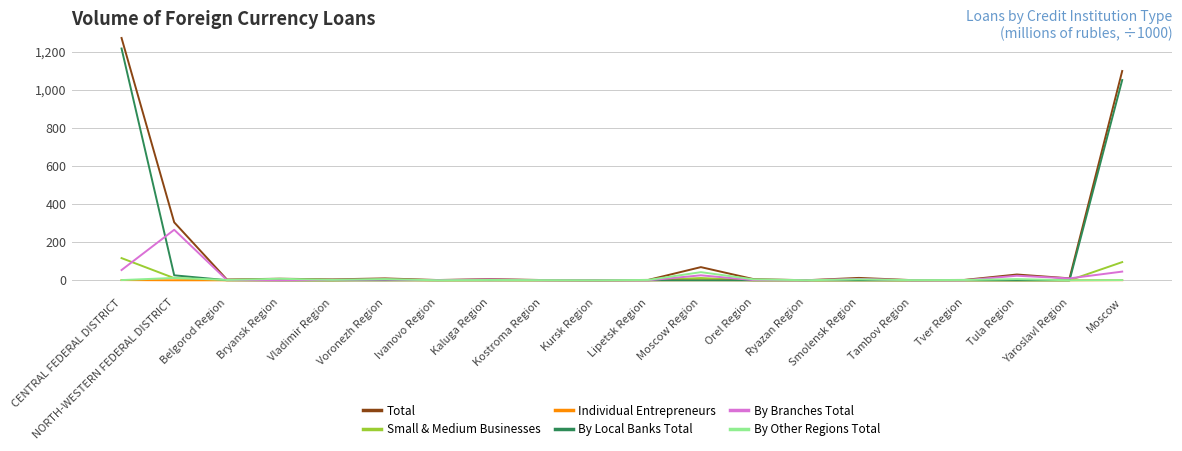

How many intersections are there between Small & Medium Businesses and By Other Regions Total?

2